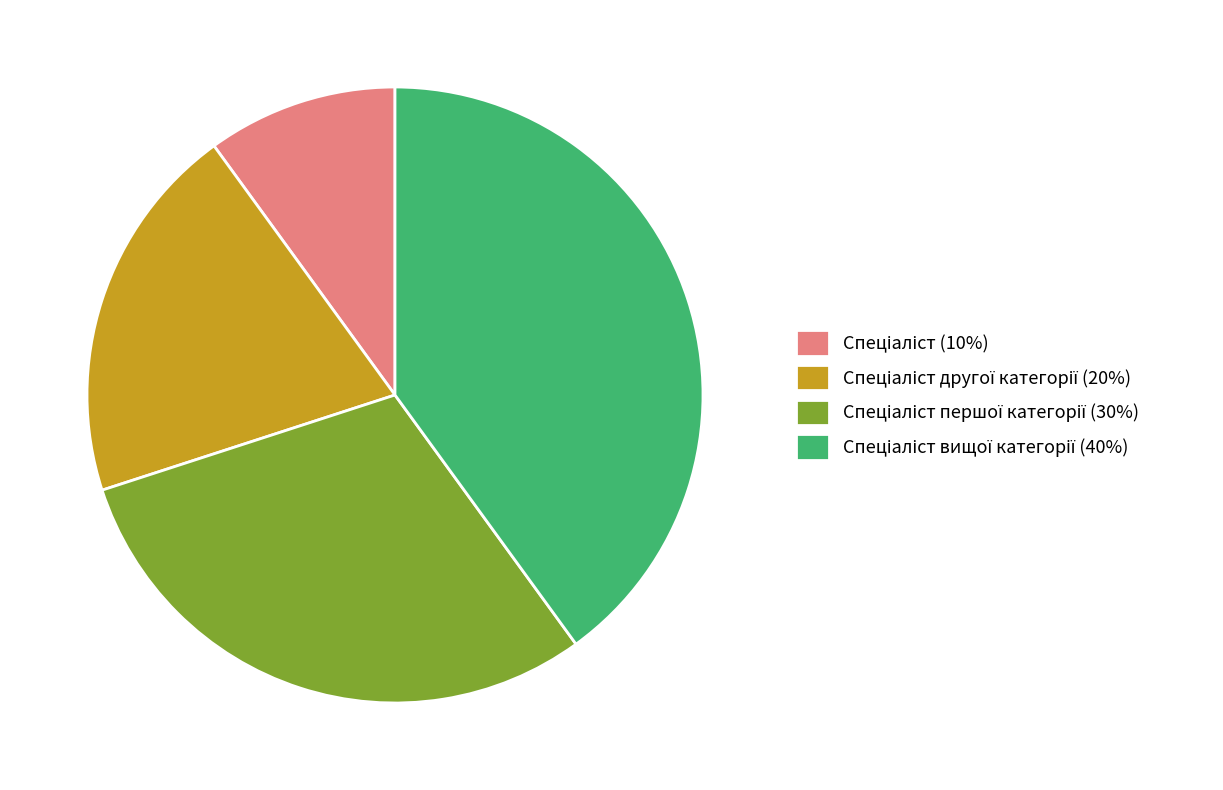

Does any single category account for the majority?

No